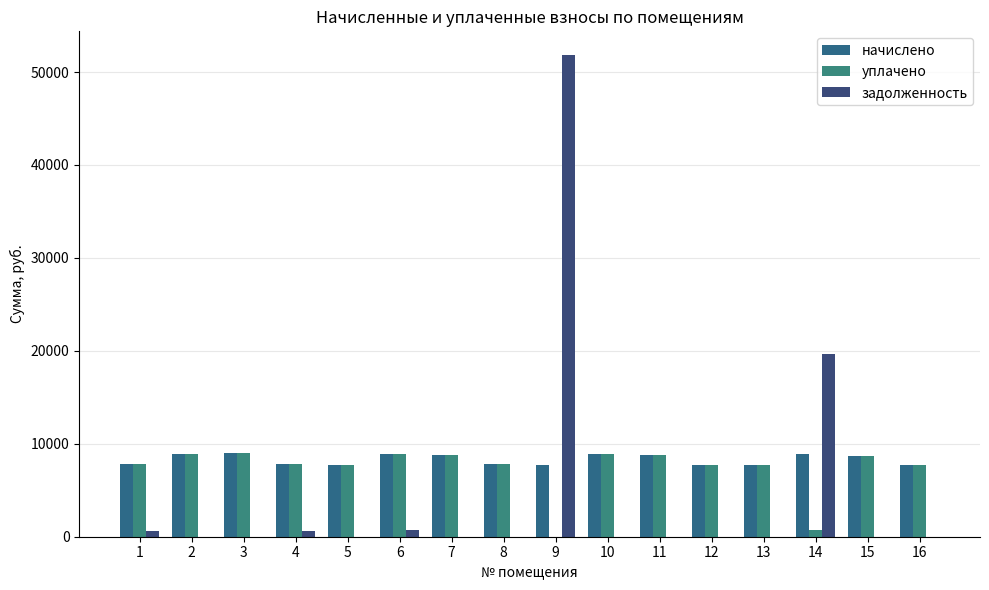

At which category is the sum across all series the highest?

9